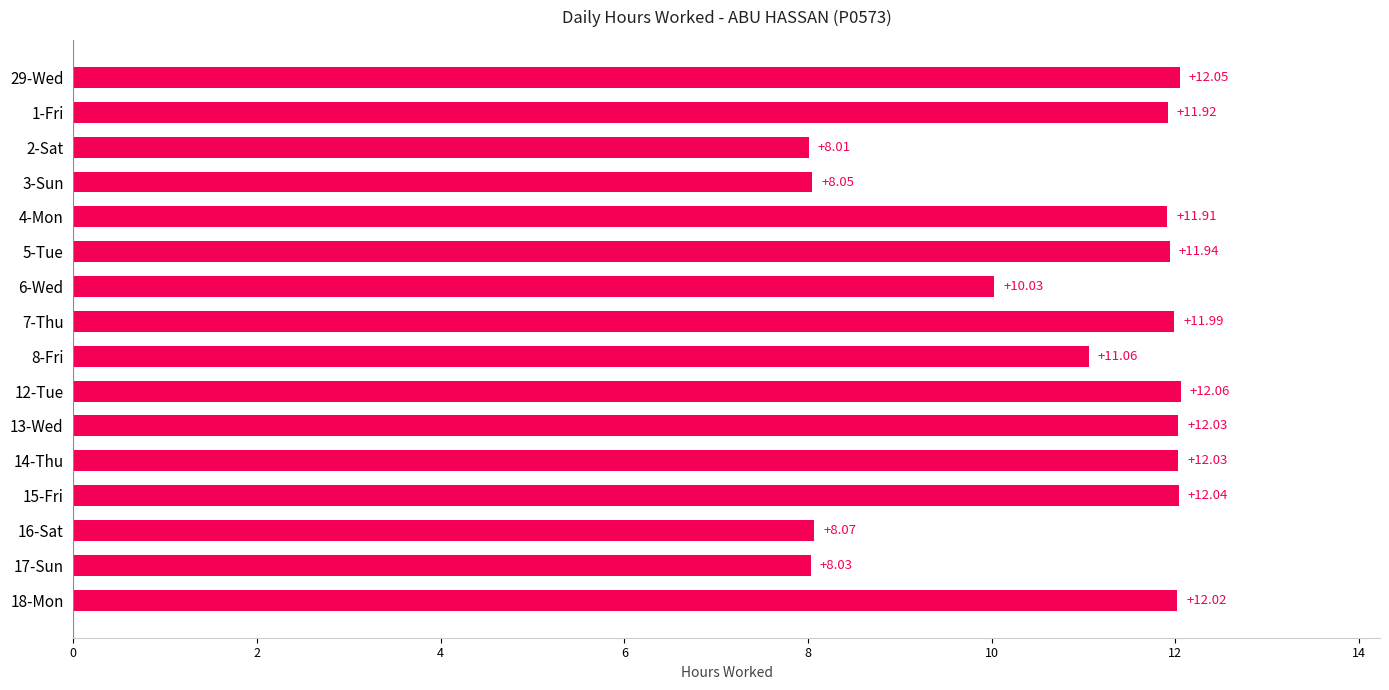

Does the chart contain any negative values?

No